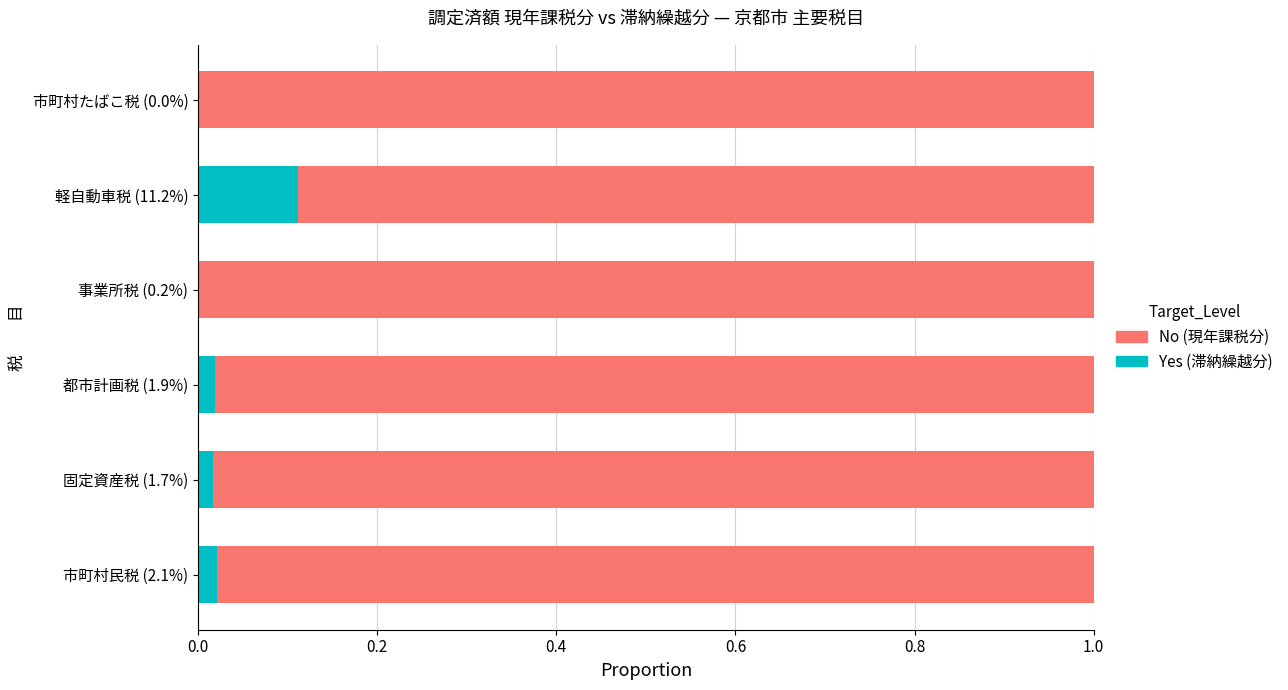

Which category has the highest value in the Yes (滞納繰越分) series?

軽自動車税 (11.2%)